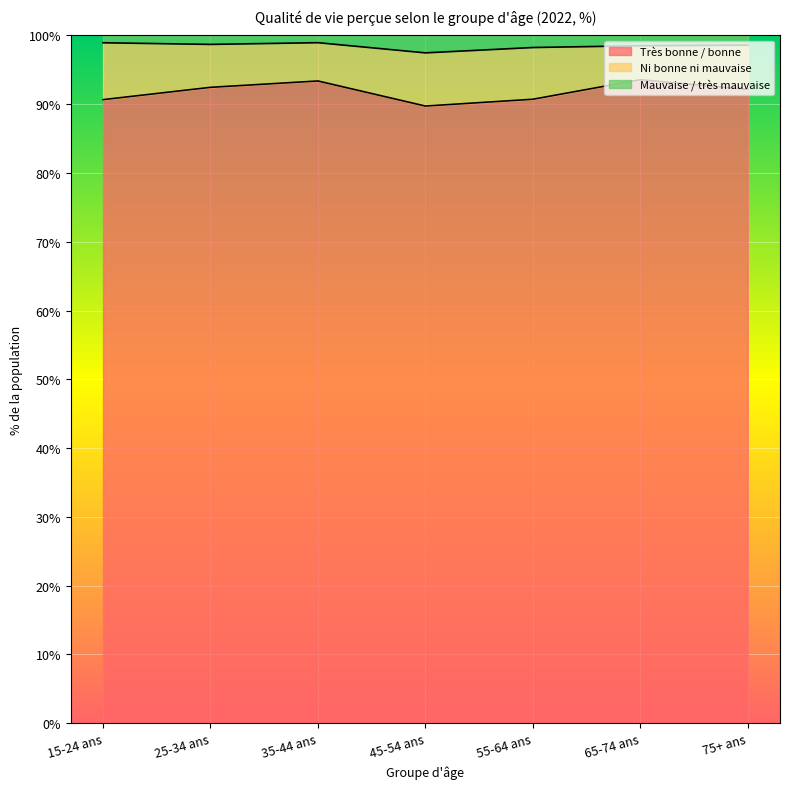

Is it true that Très bonne / bonne equals 20.4 at 75+ ans?

False